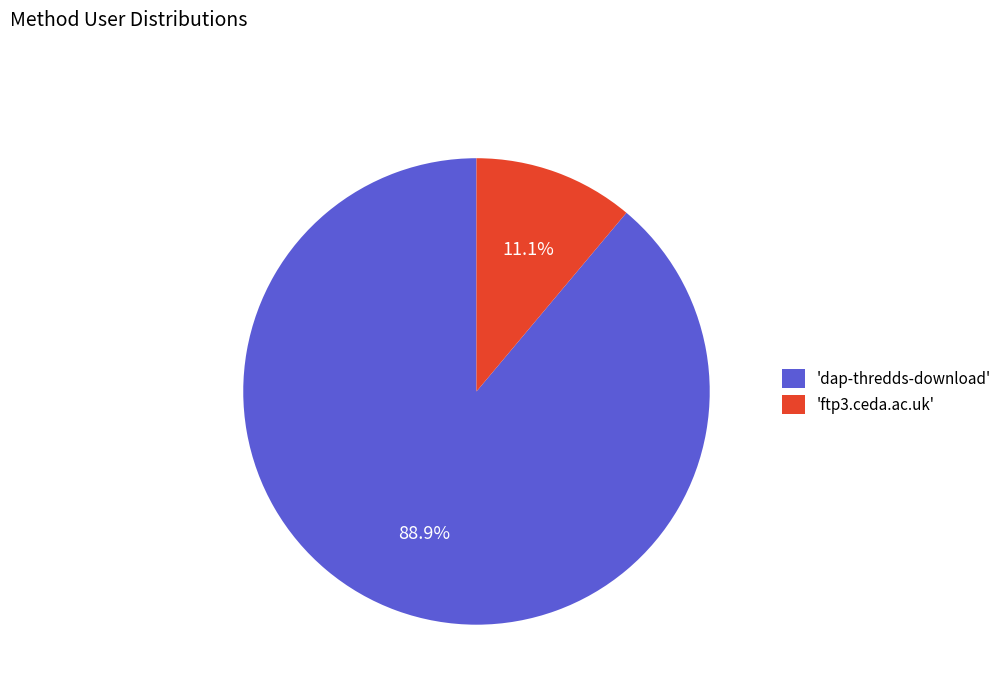

Which category has the smallest portion of the pie?

'ftp3.ceda.ac.uk'